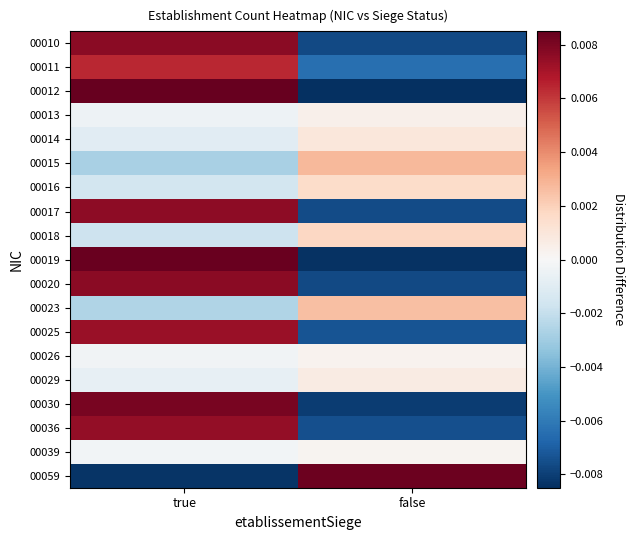

Rank the series at true from highest to lowest value.

00012, 00019, 00030, 00020, 00010, 00017, 00036, 00025, 00011, 00039, 00026, 00013, 00029, 00014, 00016, 00018, 00023, 00015, 00059